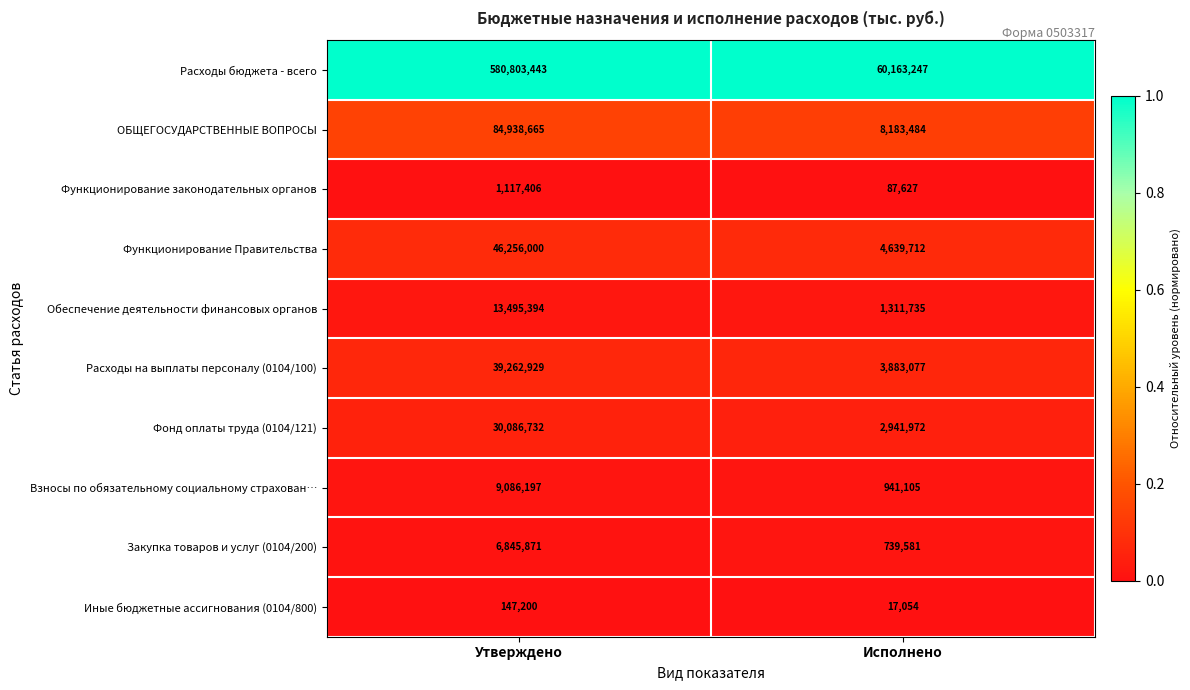

What is the total value across all series at Утверждено?

812039837